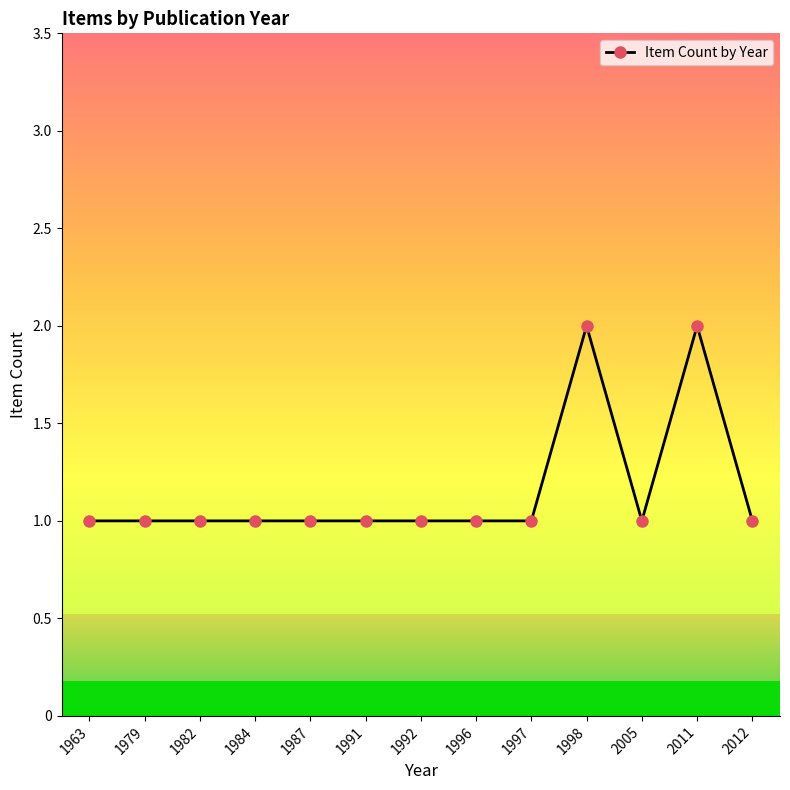

Reading right to left, transcribe all the data shown in this chart.

2012=1	2011=2	2005=1	1998=2	1997=1	1996=1	1992=1	1991=1	1987=1	1984=1	1982=1	1979=1	1963=1